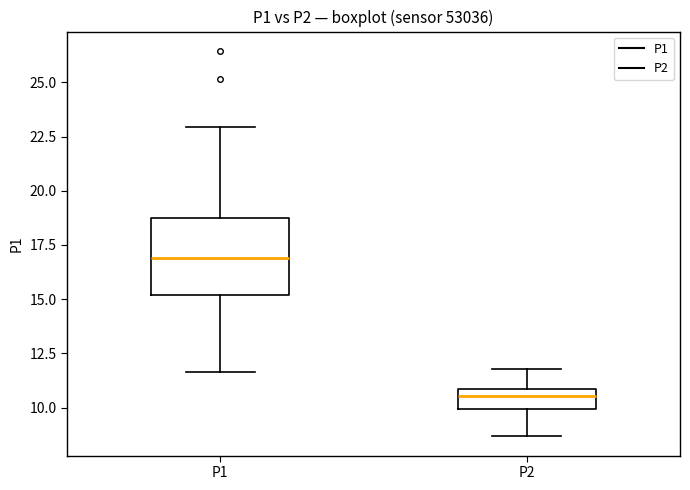

Reading left to right, read every box against the y-axis: the position of its median line, the range the box covers, and the ends of its whiskers. The values are not printed on the chart, so give them approximately, as read against the axis.

P1: median 17.0, box 15.0 to 18.5, whiskers 11.5 to 23.0
P2: median 10.5, box 10.0 to 11.0, whiskers 8.5 to 12.0